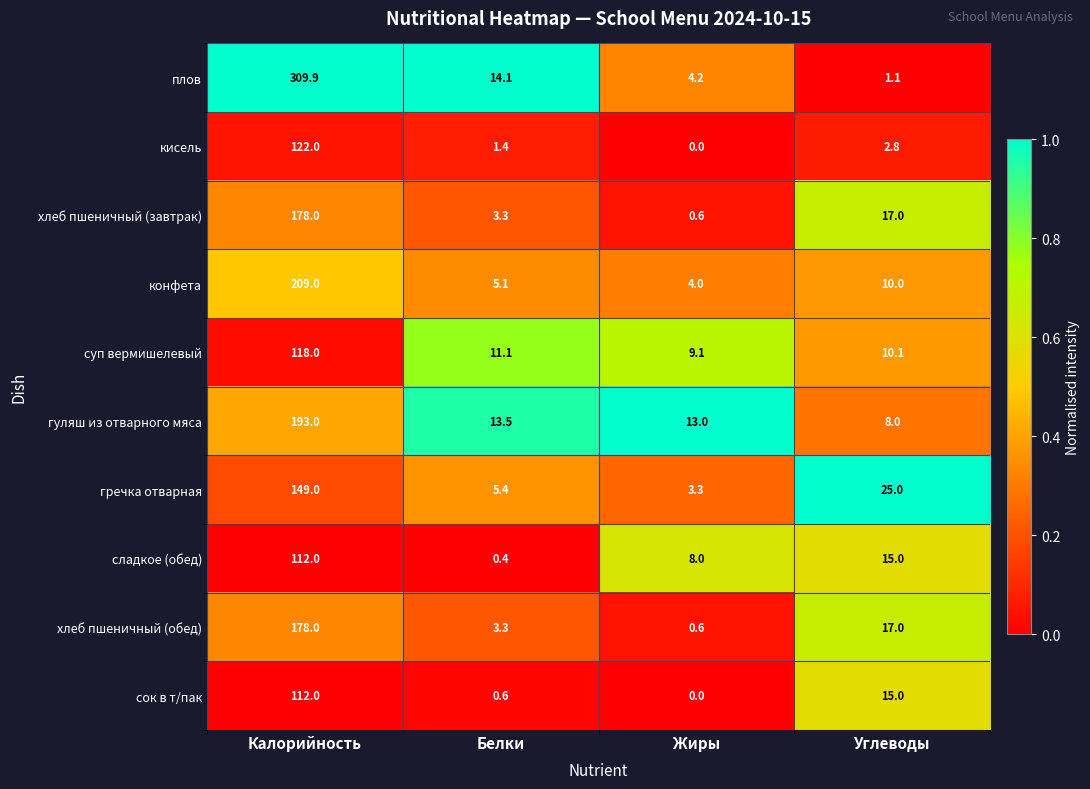

The value of суп вермишелевый at Углеводы is 10.1. True or false?

True